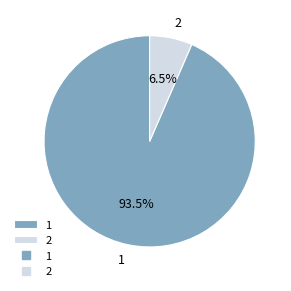

Which has a higher value, 2 or 1?

1